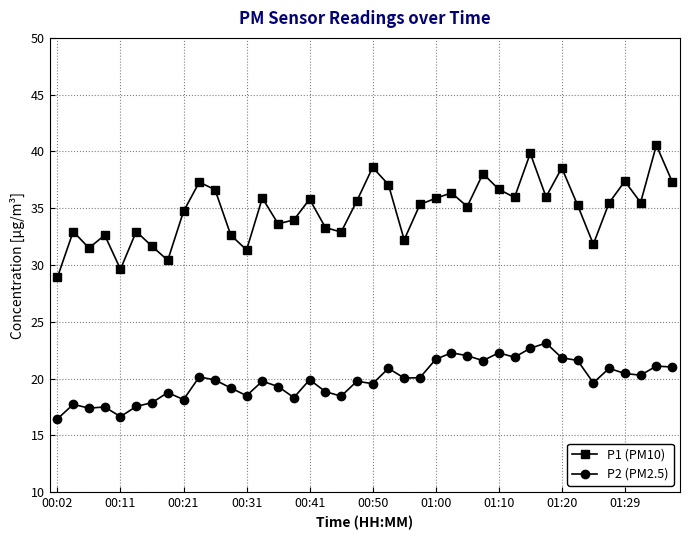

How many series are shown in this chart?

2